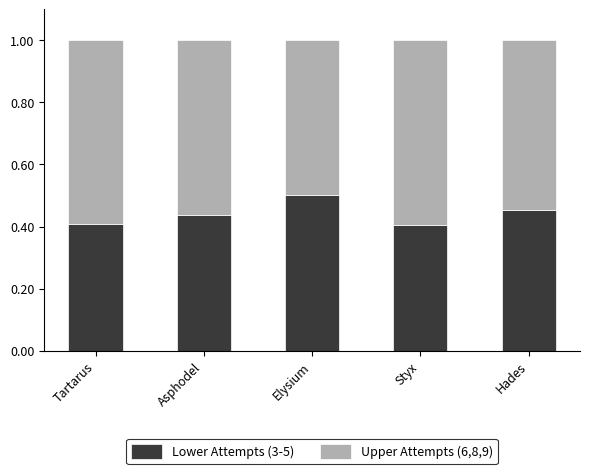

What is the total value across all series at Styx?

1.0